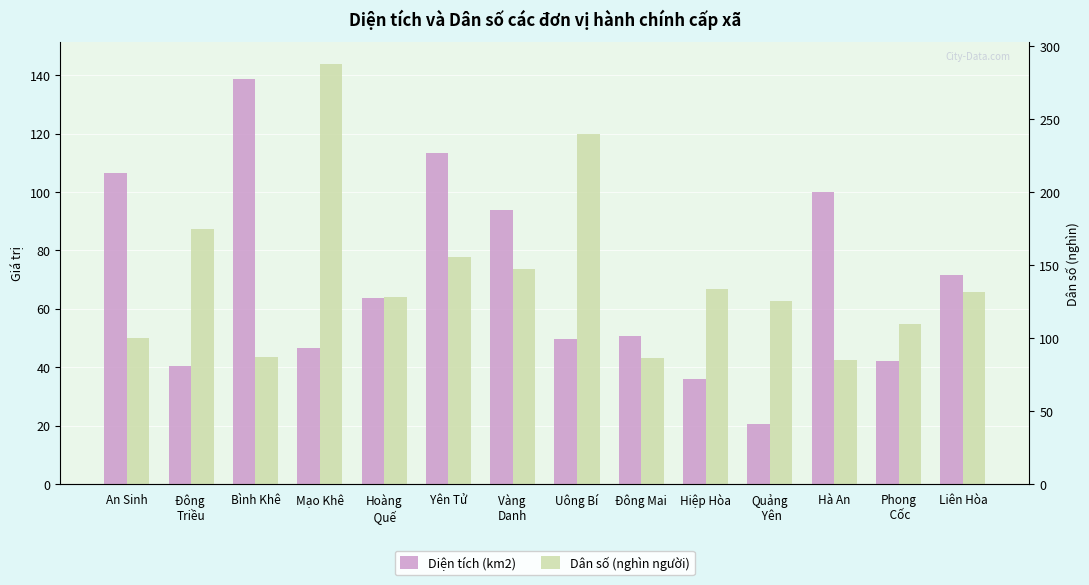

What is the difference between the highest and lowest values at Hà An?

57.6